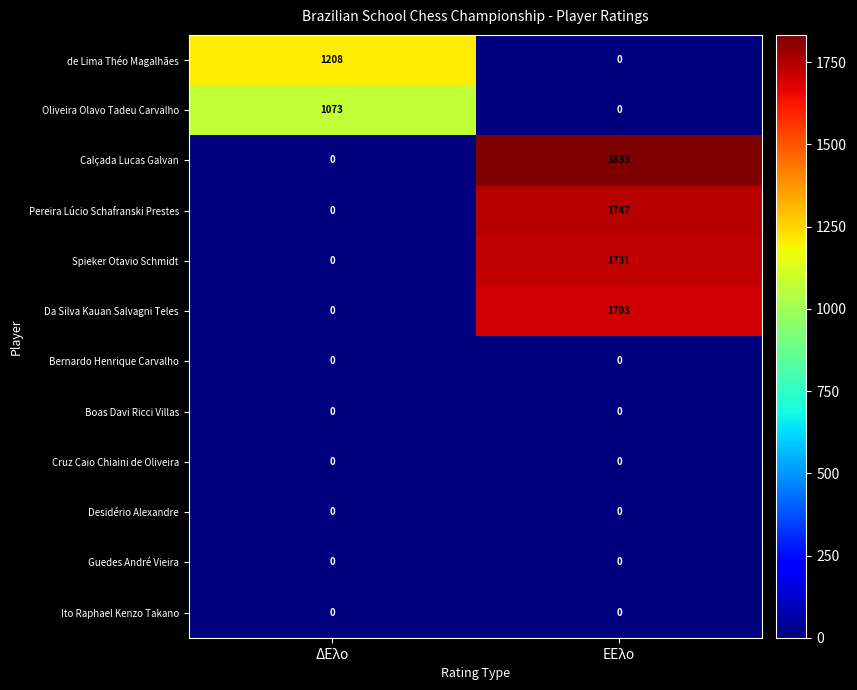

At which label is Spieker Otavio Schmidt closest to 865?

ΔΕλο